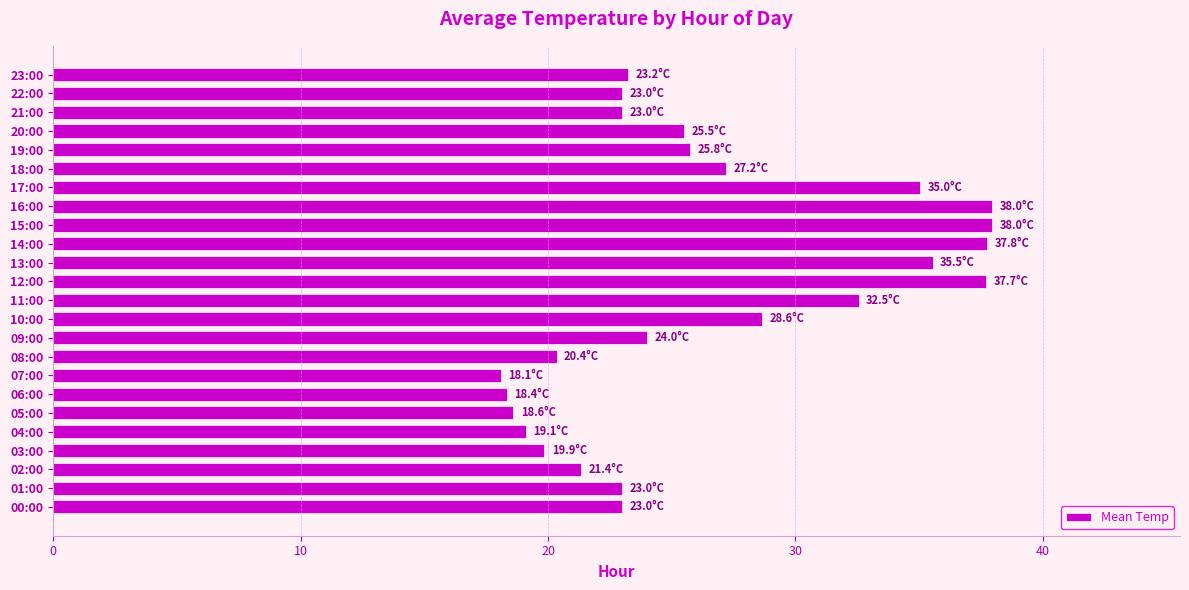

The chart shows a value of 61.7 at 14:00. True or false?

False